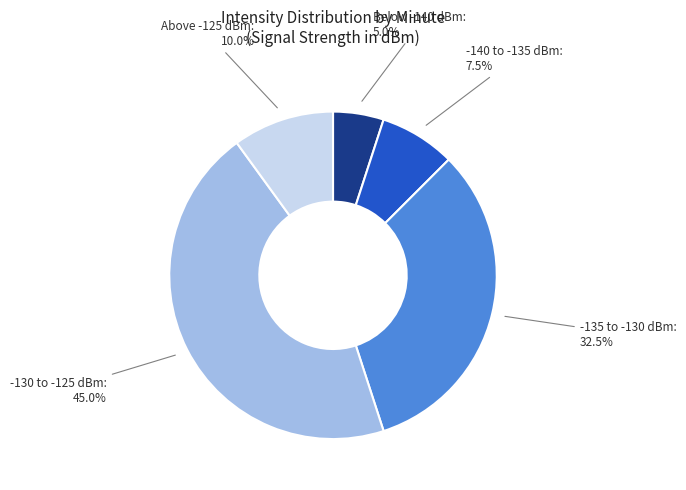

Is there a majority slice in this chart?

No